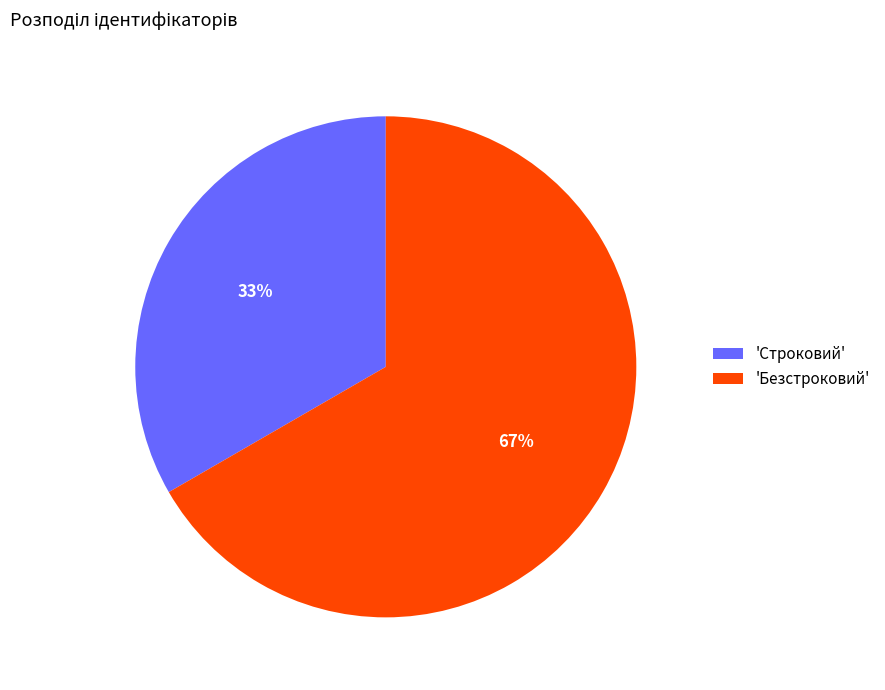

What is the ratio of the value at 'Безстроковий' to the value at 'Строковий'?

2.0